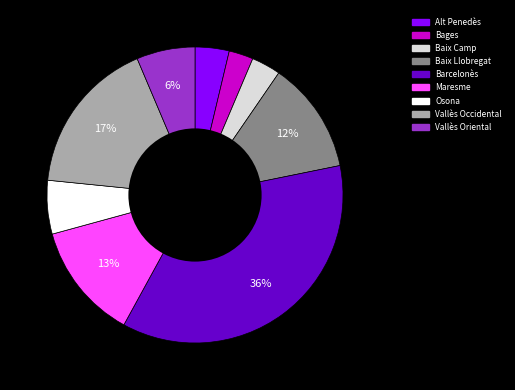

Combined, do Bages and Osona account for over 50%?

No